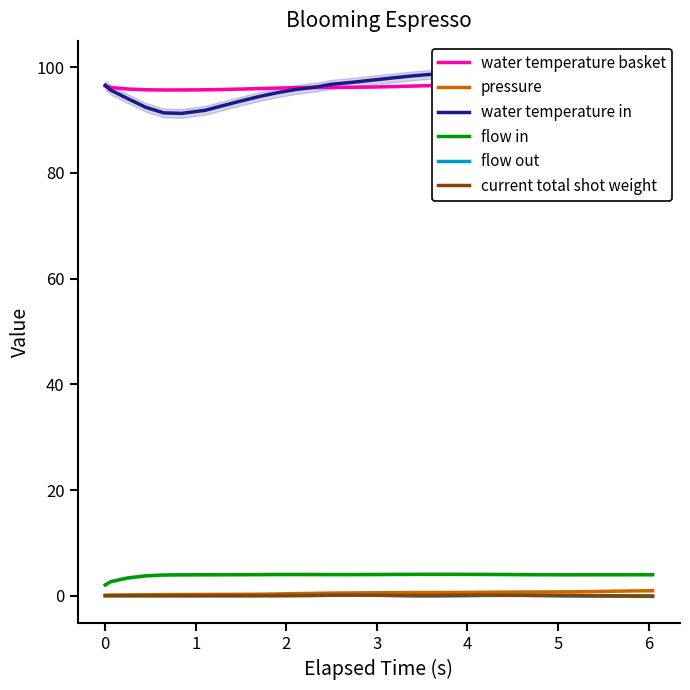

What is the maximum value for flow in?

4.1